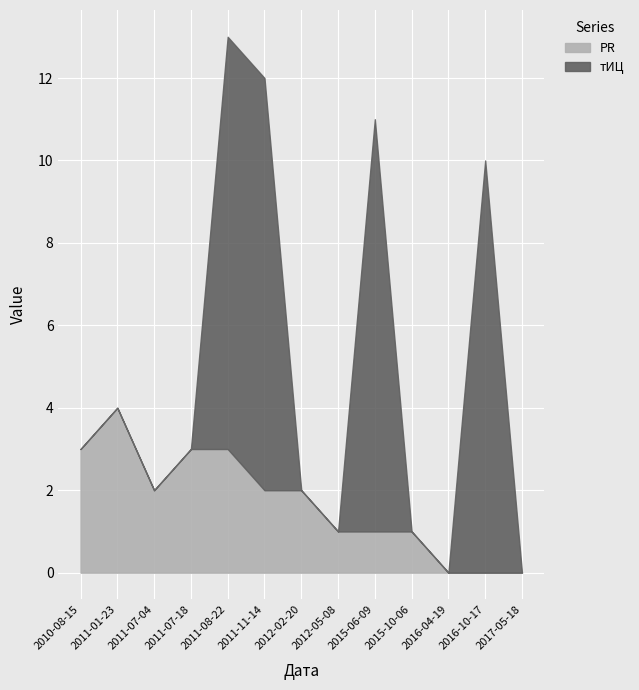

How many data points in тИЦ are above 0?

4